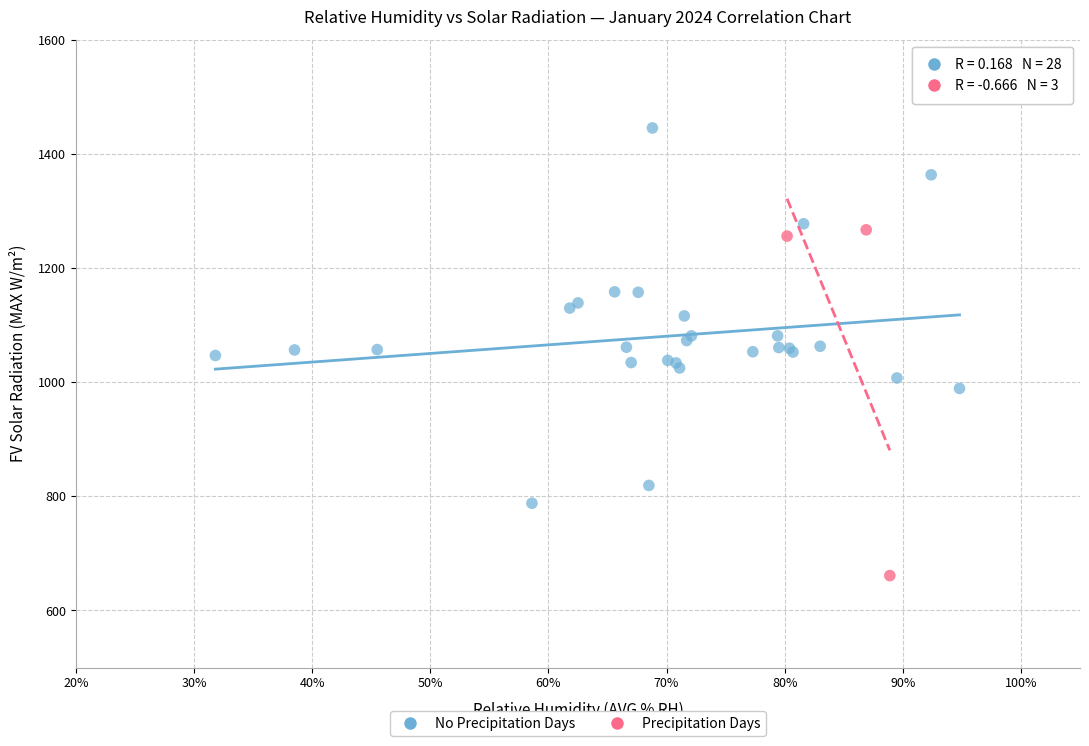

What are all the series names shown in the legend?

No Precipitation Days, Precipitation Days